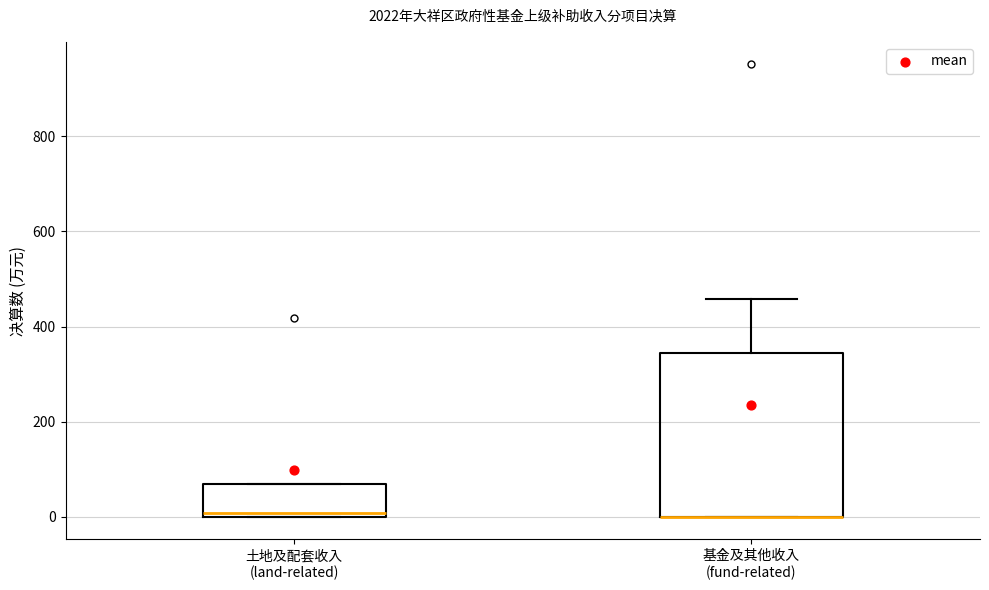

Where is the lower edge of the box for 基金及其他收入 (fund-related) on the y-axis? The values are not printed on the chart, so give them approximately, as read against the axis.

0